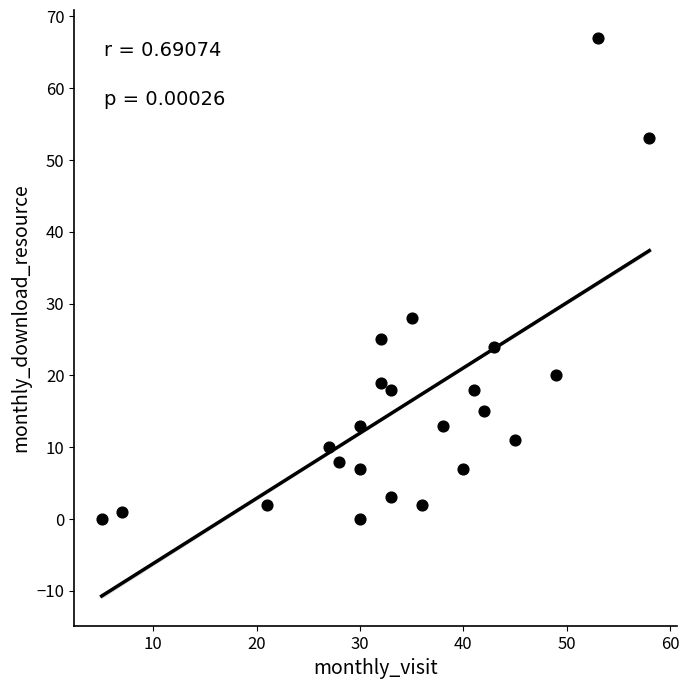

What Y value in the scatter plot is closest to 33?

28